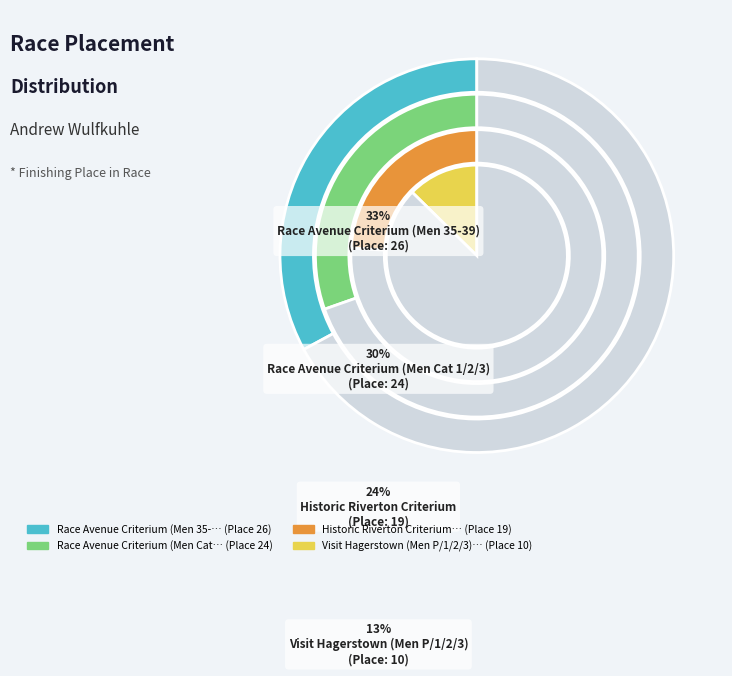

Is Historic Riverton Criterium the majority of the pie?

No